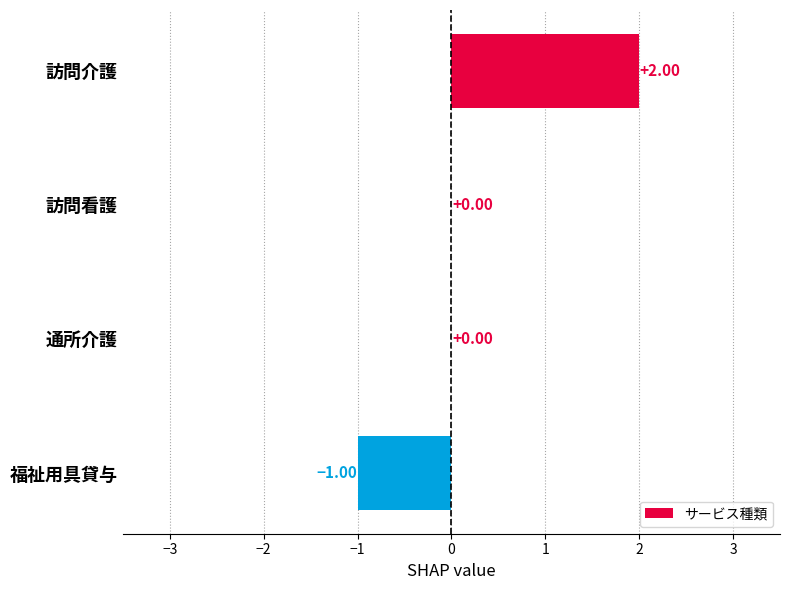

What is the greatest value displayed?

2